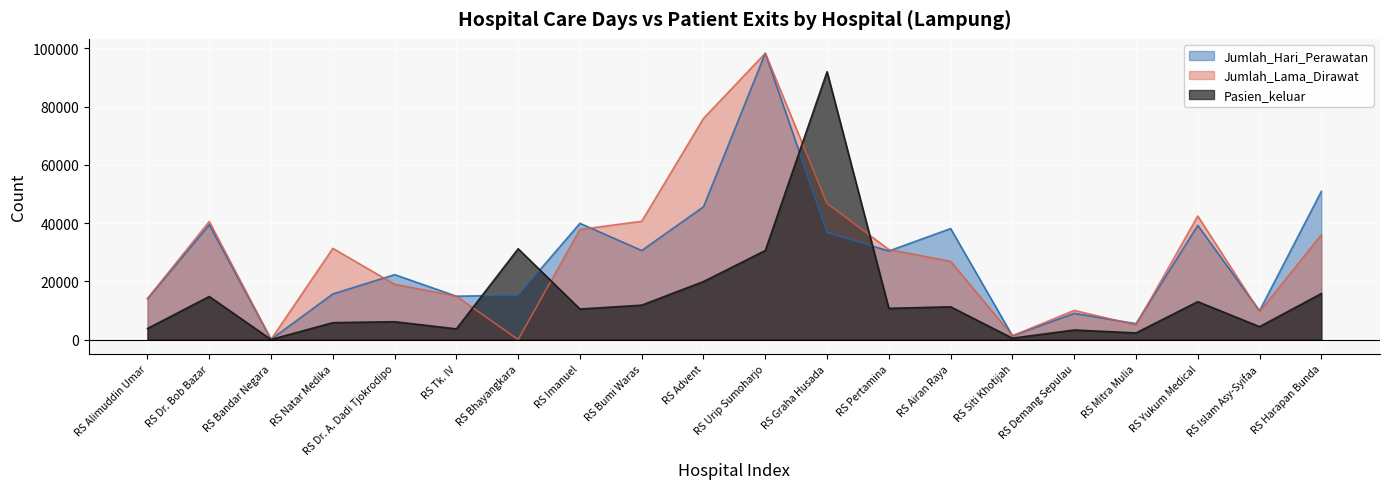

Reading left to right, transcribe all the data shown in this chart.

Jumlah_Hari_Perawatan: 14016	39468	86	15665	22305	14900	15269	39923	30583	45600	98324	36763	30420	38124	1305	9020	5471	39213	9918	50877
Jumlah_Lama_Dirawat: 14102	40562	71	31330	18997	14900	3	37805	40627	75949	98324	46753	30928	26873	1303	10033	5017	42432	9560	35975
Pasien_keluar: 3813	14791	30	5819	6142	3679	31181	10498	11819	19933	30577	91972	10729	11251	490	3292	2287	13025	4439	15797